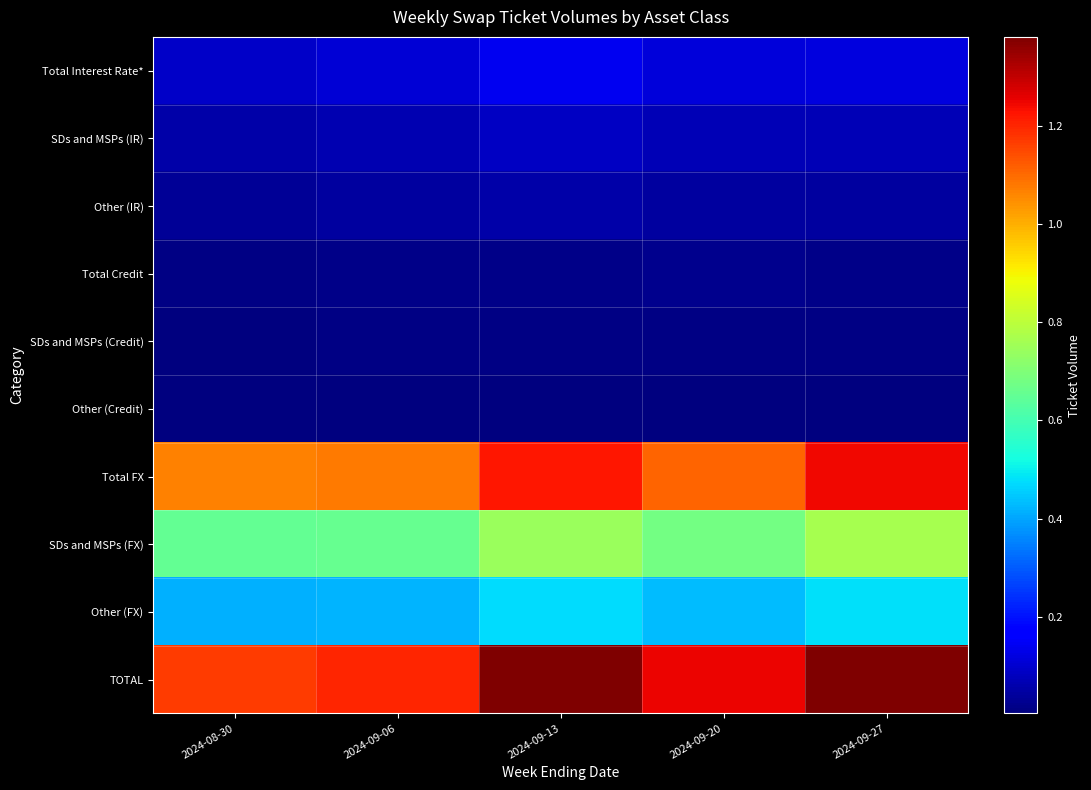

At 2024-09-27, list the series in order from largest to smallest.

TOTAL, Total FX, SDs and MSPs (FX), Other (FX), Total Interest Rate*, SDs and MSPs (IR), Other (IR), Total Credit, SDs and MSPs (Credit), Other (Credit)